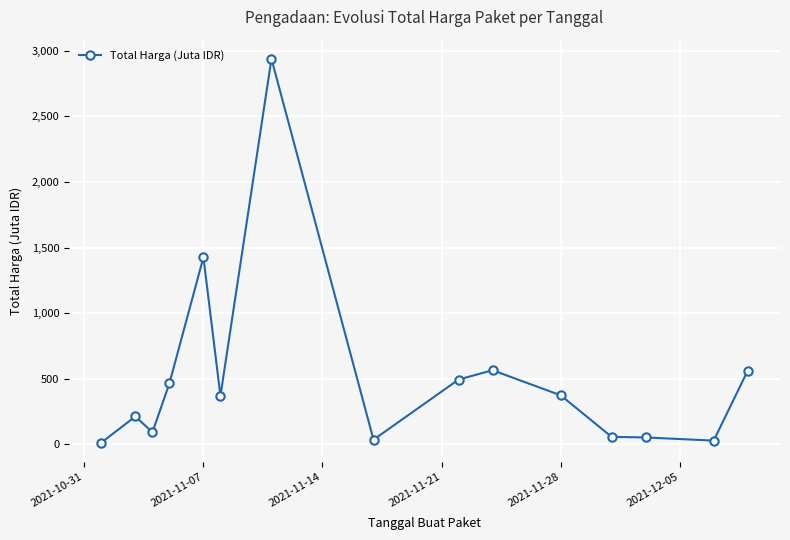

What is the maximum value shown in the chart?

2939.0